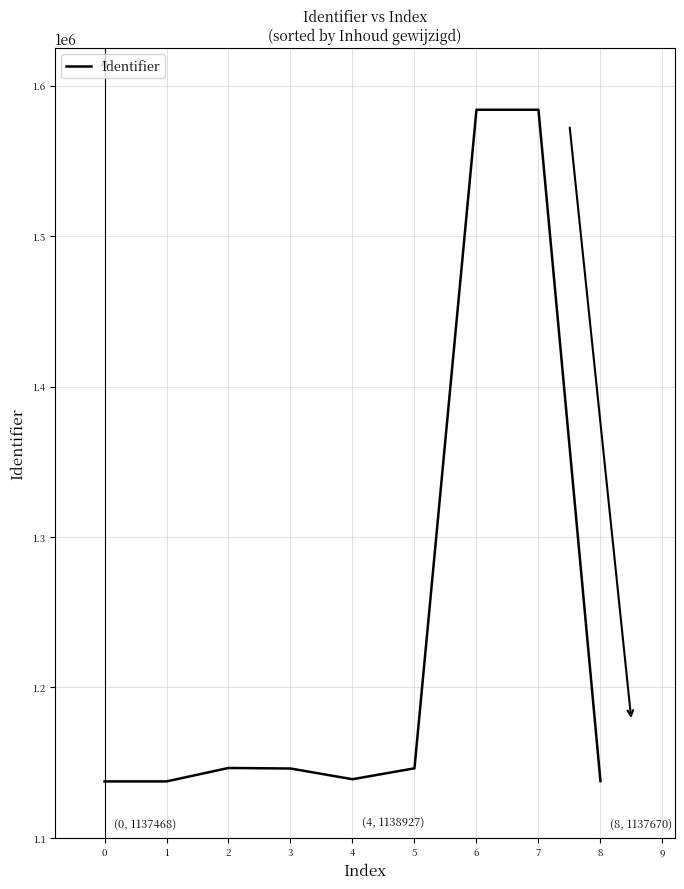

What is the difference between the maximum and minimum values?

446553